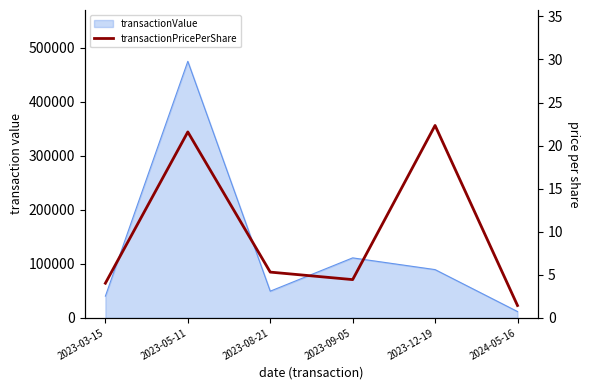

Where does the data first go above 5?

2023-05-11